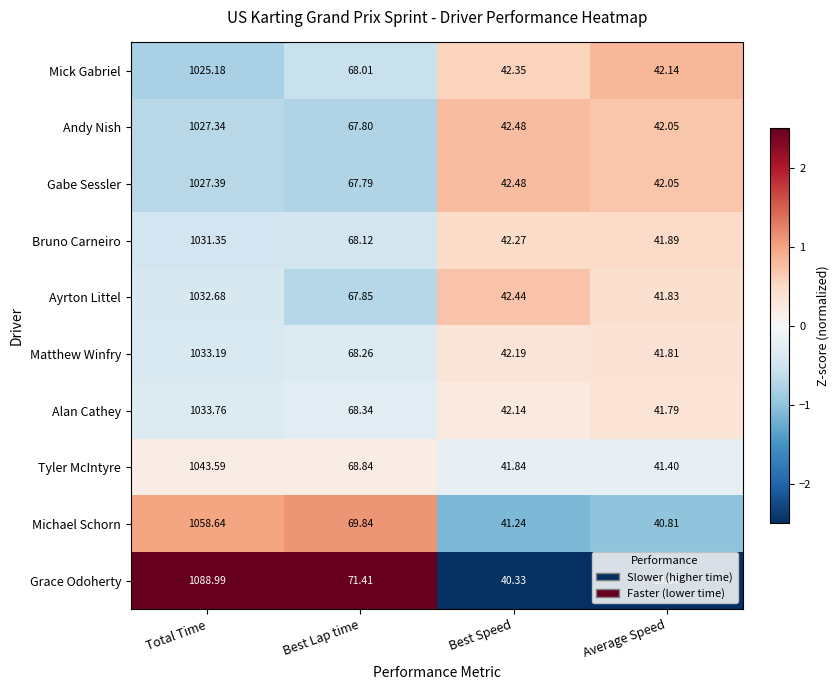

Which label corresponds to the largest value in the chart?

Total Time